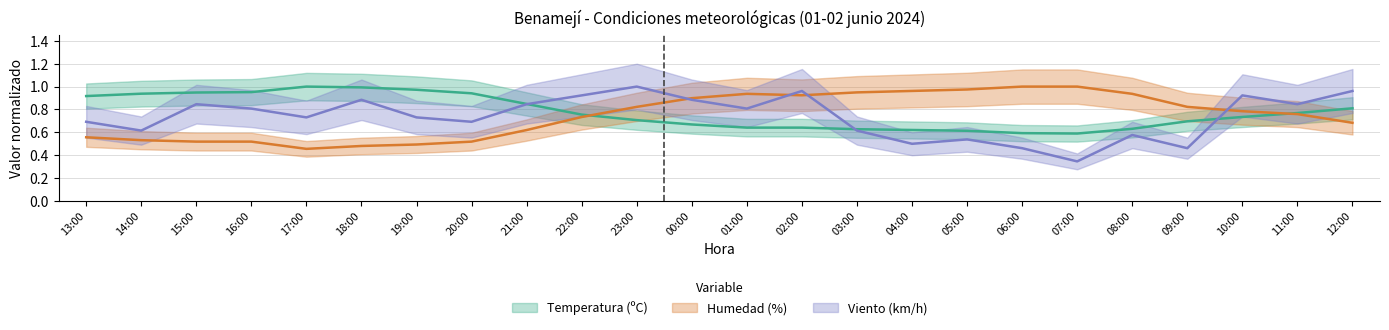

What is the difference between the second highest and minimum values in the Velocidad del viento (km/h) series?

0.6